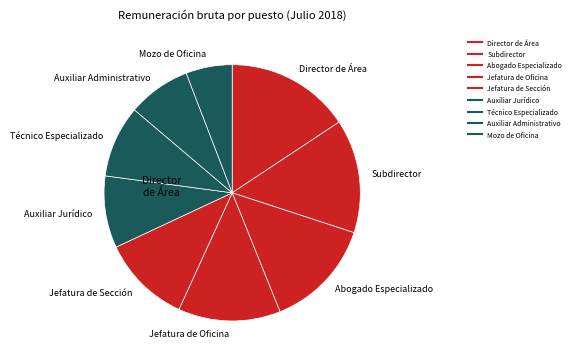

Does Técnico Especializado represent more than half of the total?

No